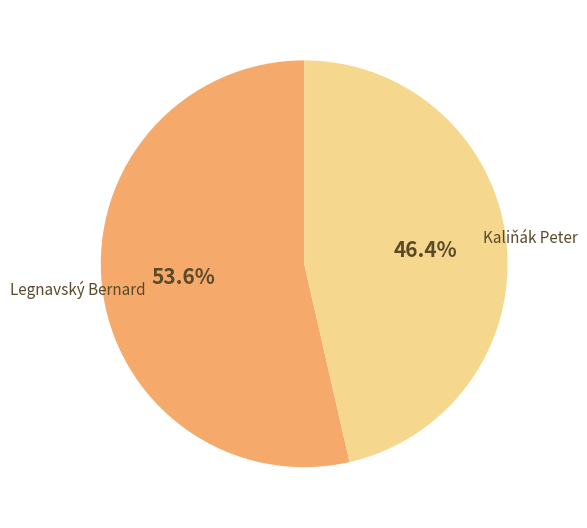

How many slices are in this pie chart?

2